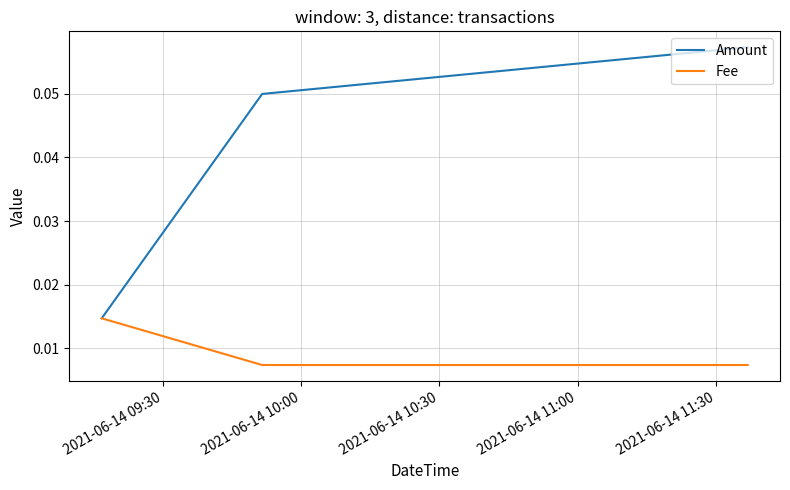

Which series has the widest spread of values?

Amount